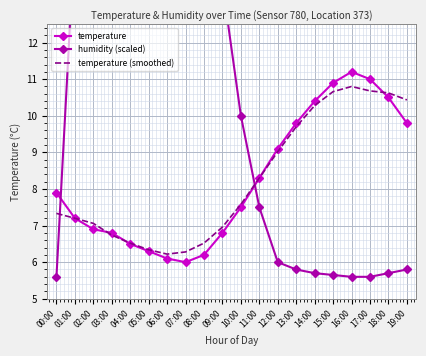

Between 00:00 and 14:00, which series saw the biggest shift?

temperature (smoothed)